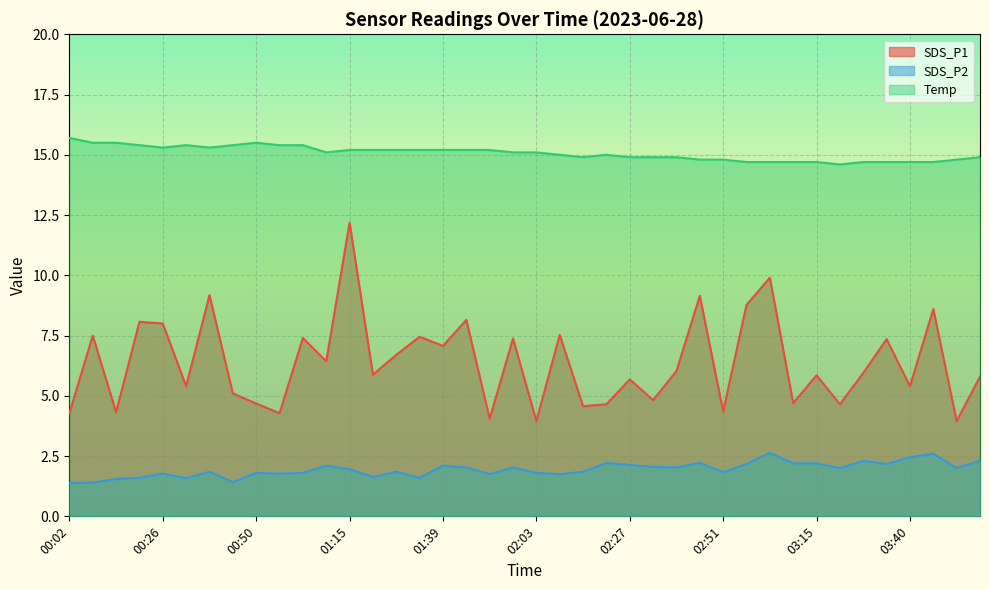

At which label does Temp reach its minimum?

03:22